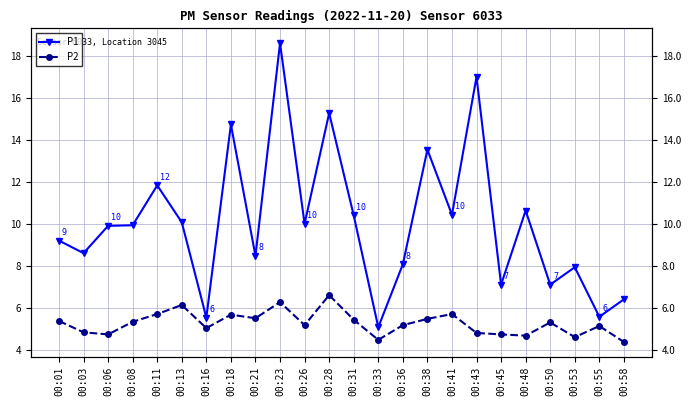

What is the sum of all P2 values?

126.2